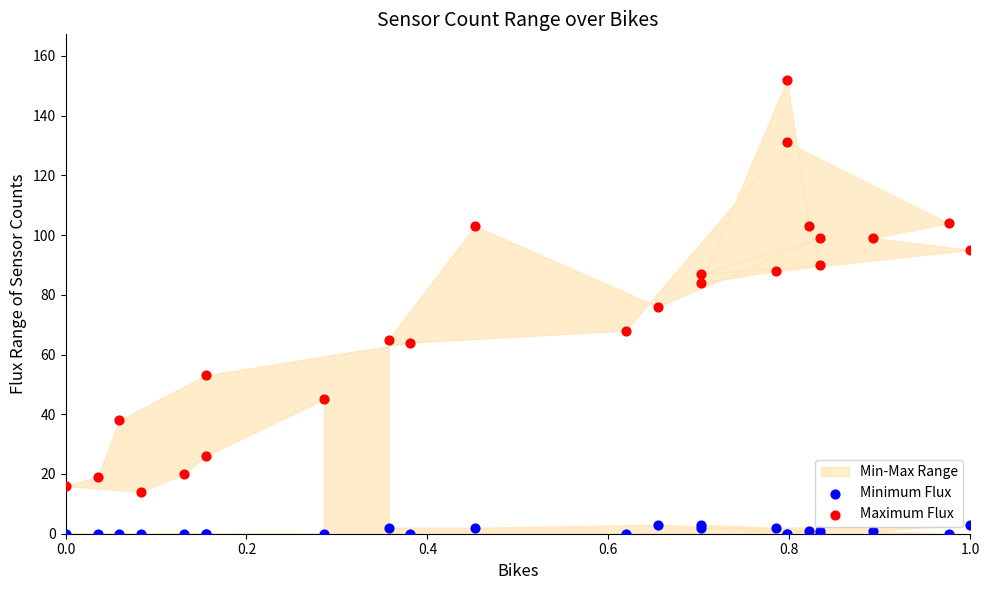

Which series contains the lowest Y value?

Minimum Flux